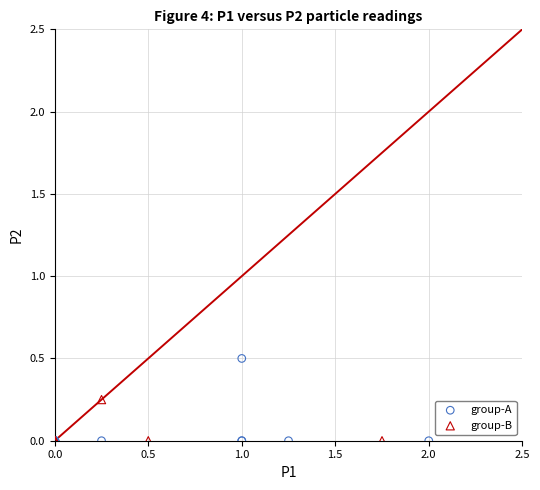

What are all the series names shown in the legend?

group-A, group-B